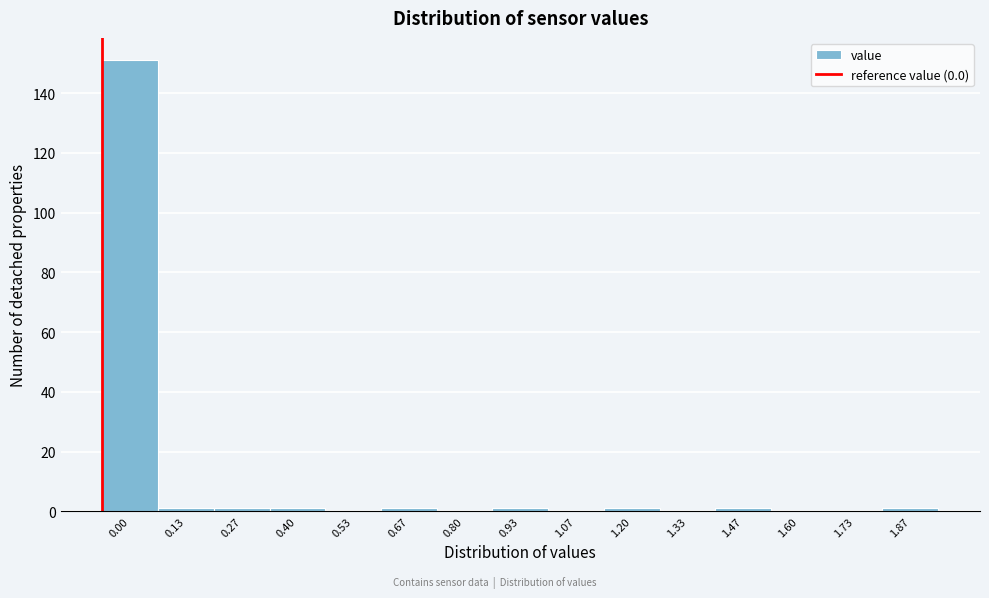

Is it true that the value at 1.33 is 0?

True